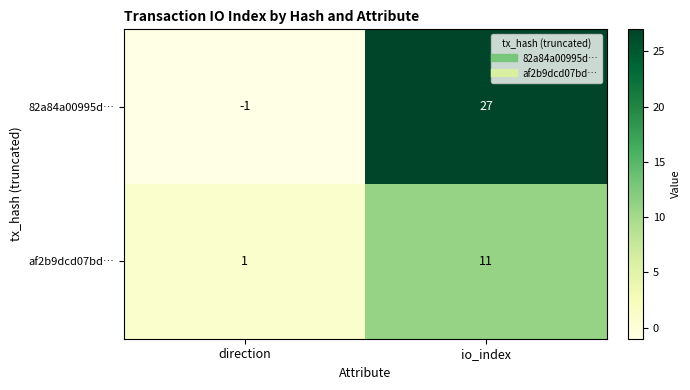

List the series in order of their peak value, highest first.

82a84a00995d…, af2b9dcd07bd…